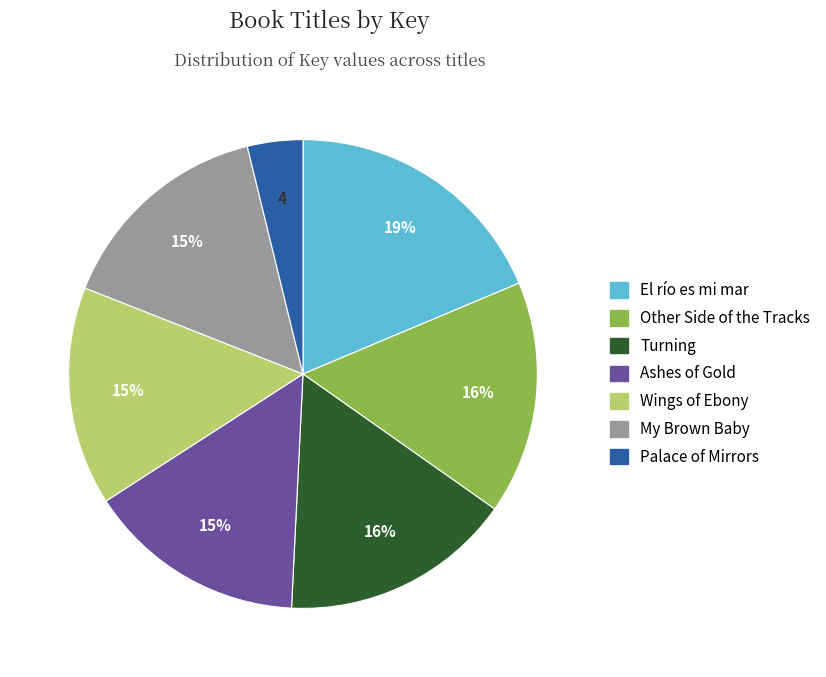

Which category has the biggest portion of the pie?

El río es mi mar